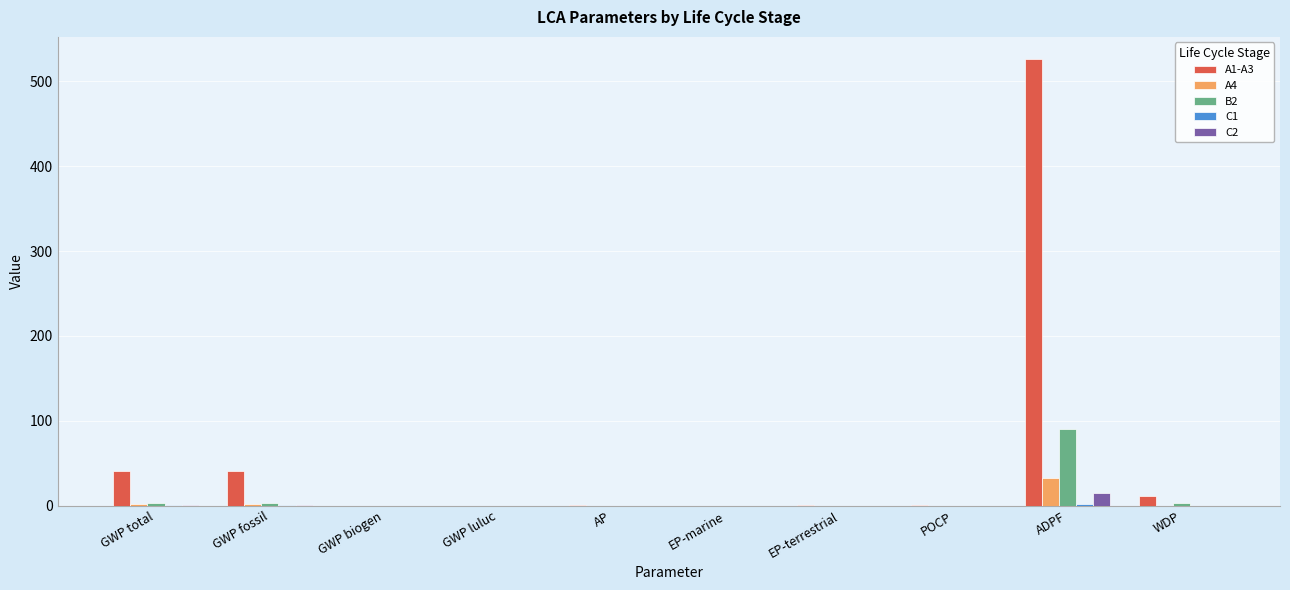

At which label does B2 reach its peak?

ADPF